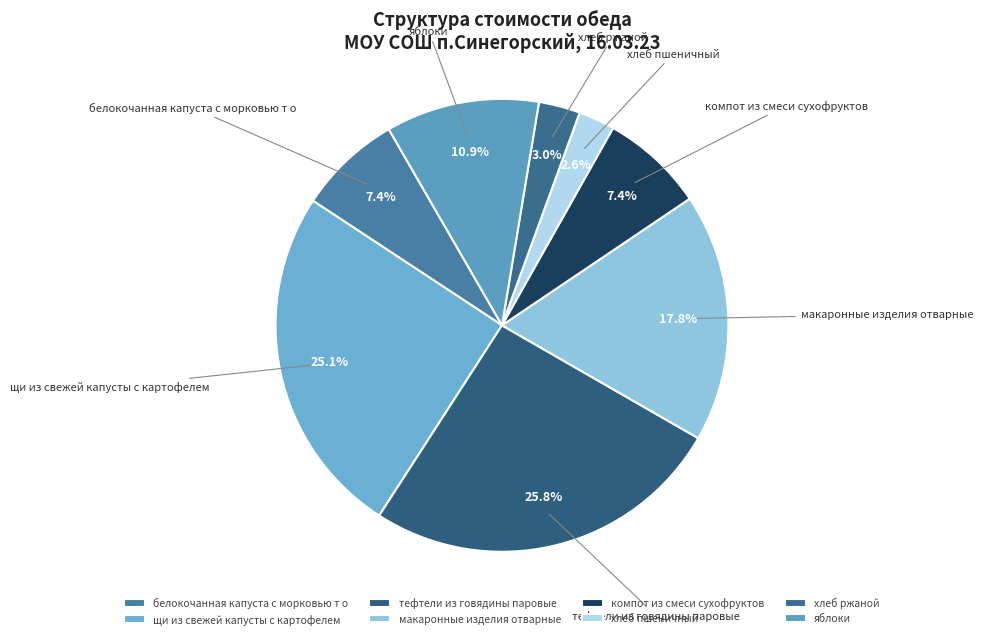

Approximately how many times larger is the value at белокочанная капуста с морковью т о compared to компот из смеси сухофруктов?

1.0